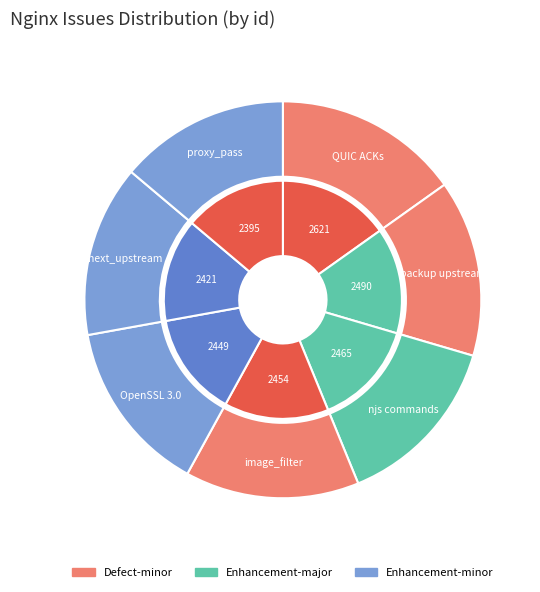

Does any single category account for the majority?

No